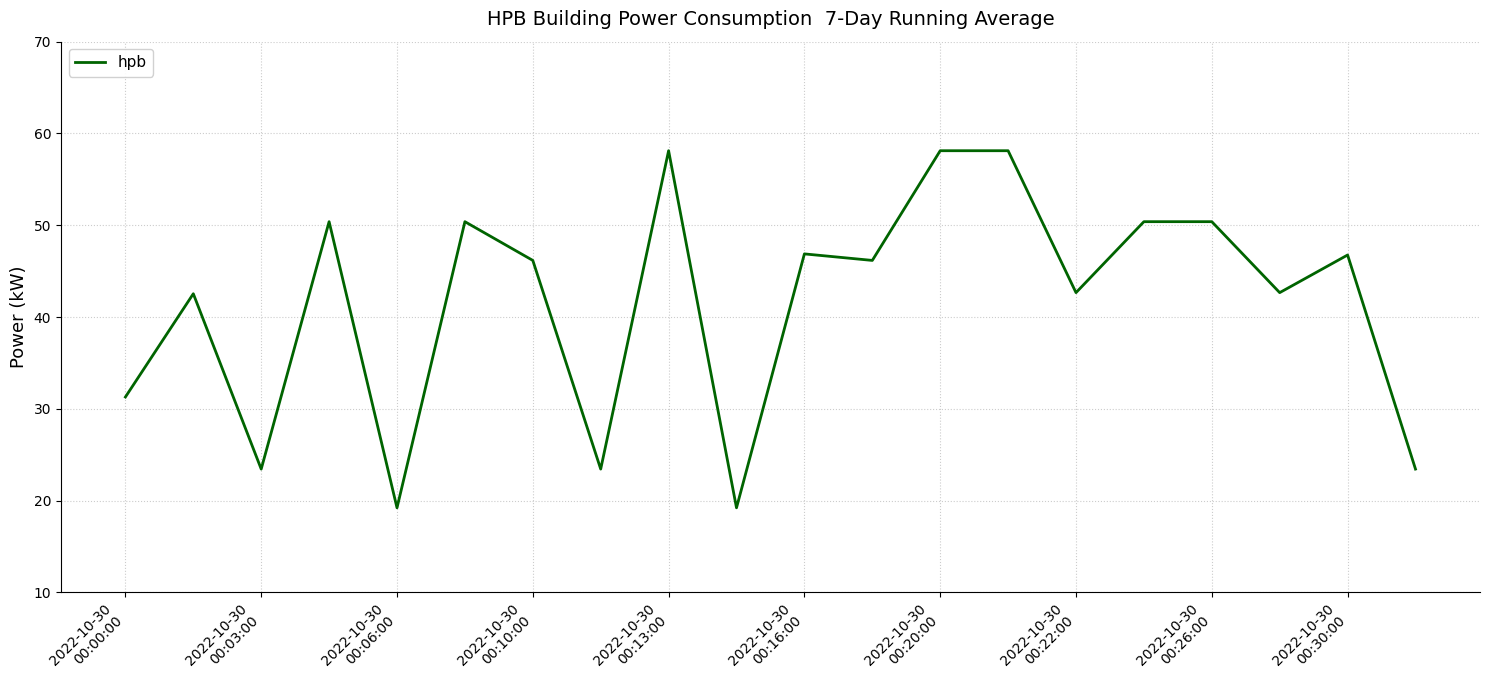

What is the greatest value displayed?

58.1